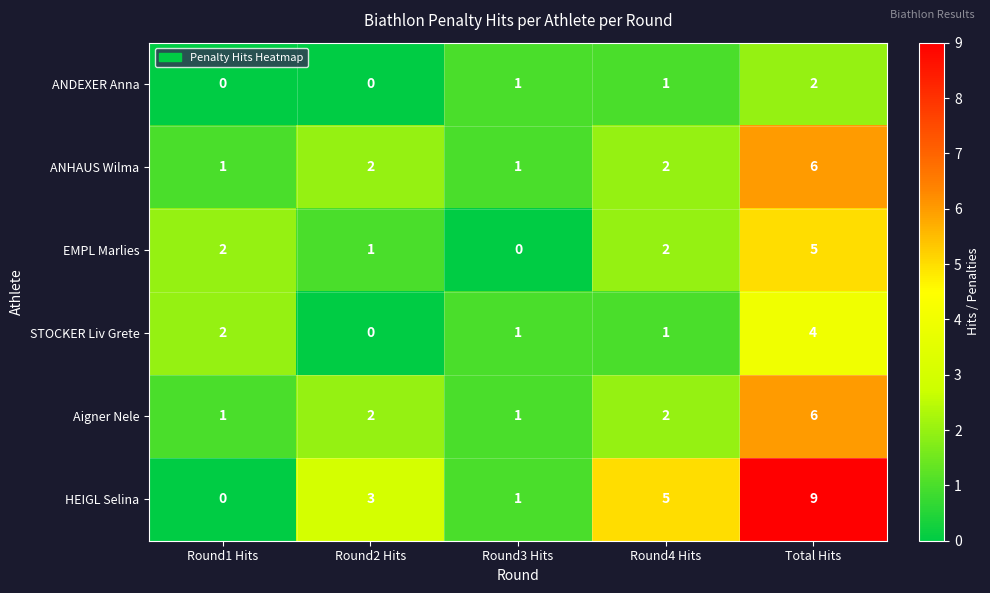

Reading left to right, list all the values displayed in this chart.

ANDEXER Anna: 0	0	1	1	2
ANHAUS Wilma: 1	2	1	2	6
EMPL Marlies: 2	1	0	2	5
STOCKER Liv Grete: 2	0	1	1	4
Aigner Nele: 1	2	1	2	6
HEIGL Selina: 0	3	1	5	9